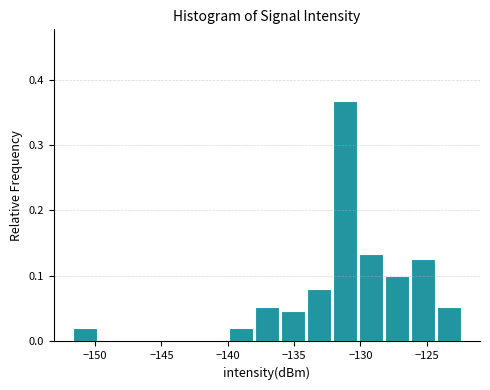

Read against the x-axis, roughly where is the centre of the tallest bar?

-131.0